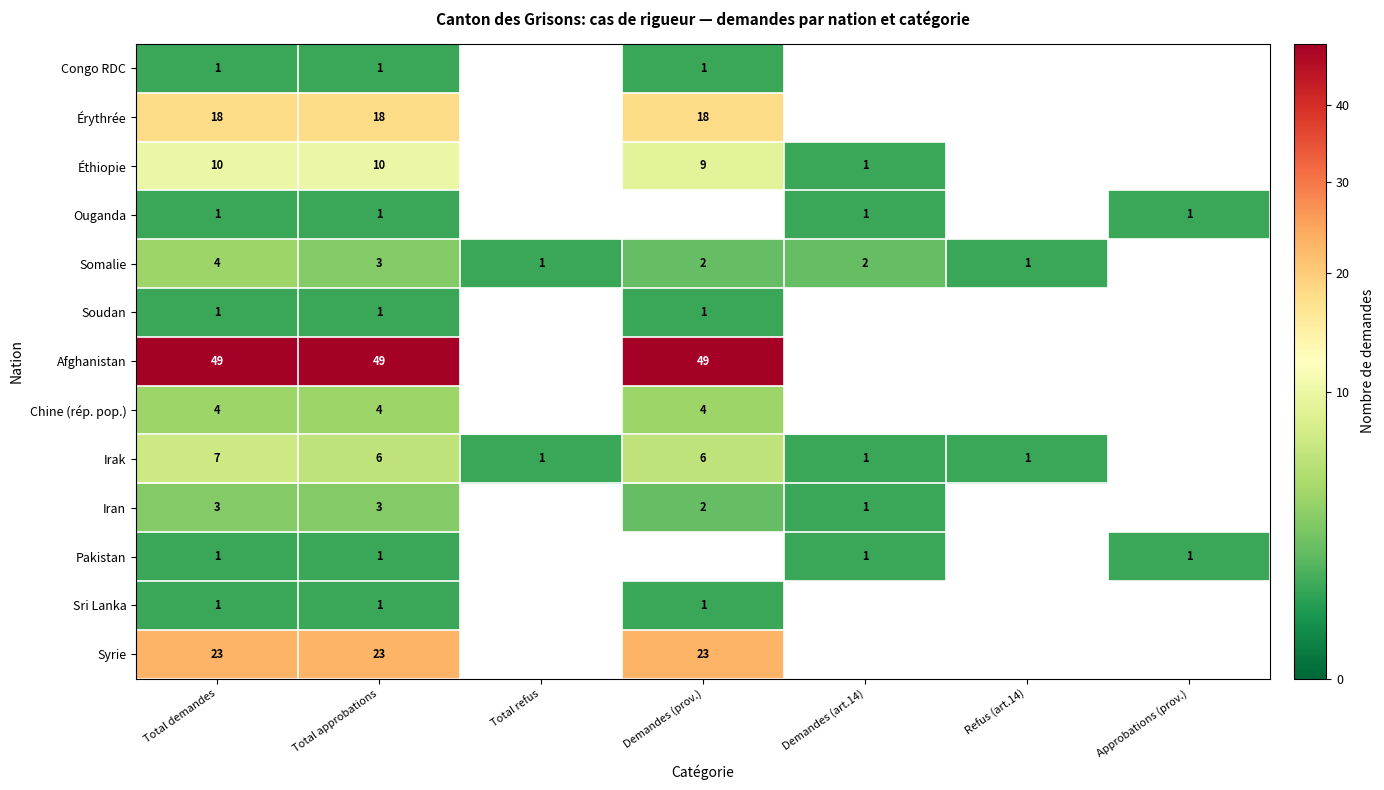

Is it true that Afghanistan equals 49 at Demandes (prov.)?

True